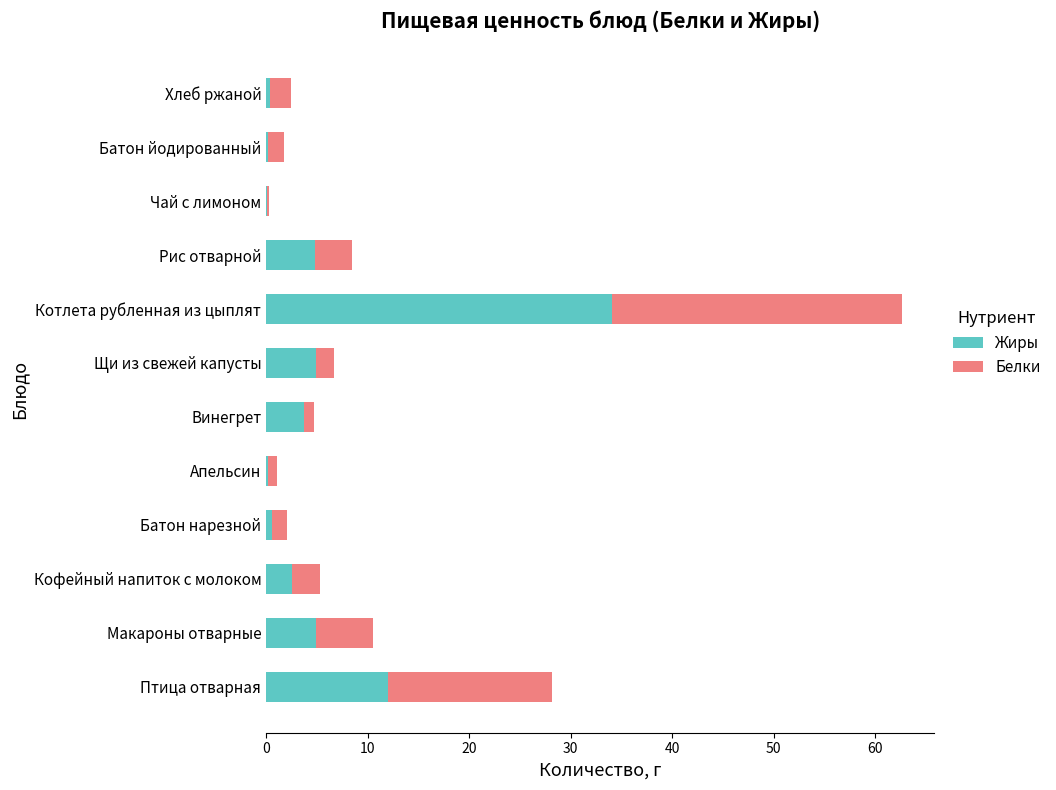

The value of Жиры at Котлета рубленная из цыплят is 34.1. True or false?

True